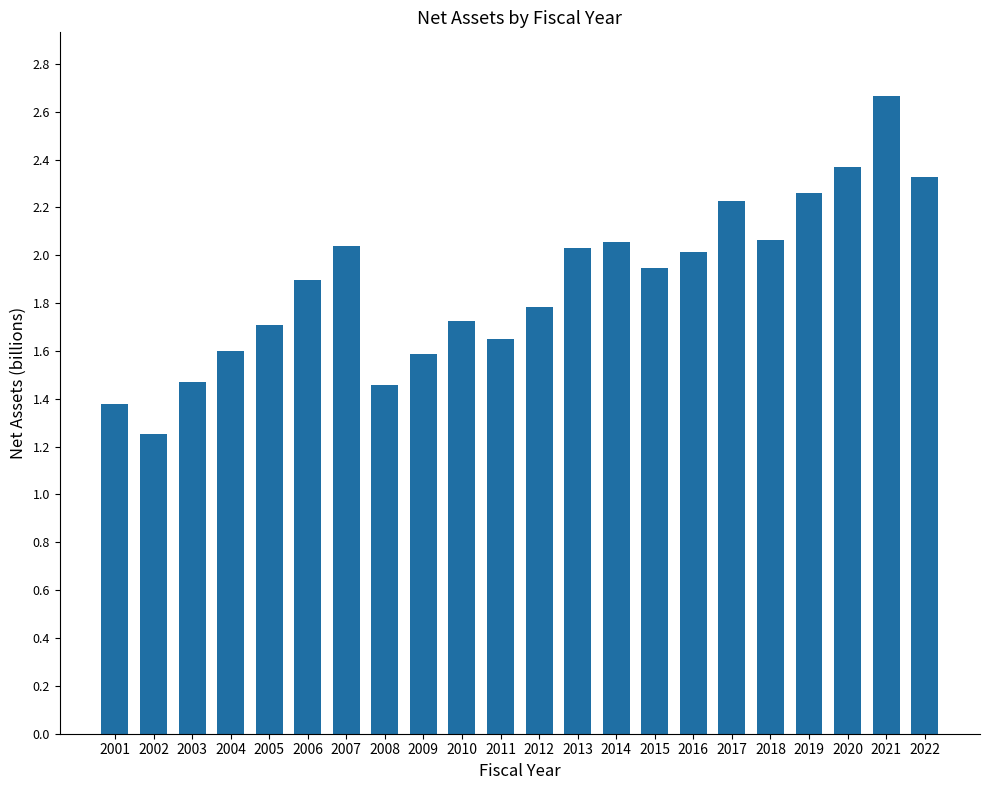

The value at 2011 is 0.5. True or false?

False